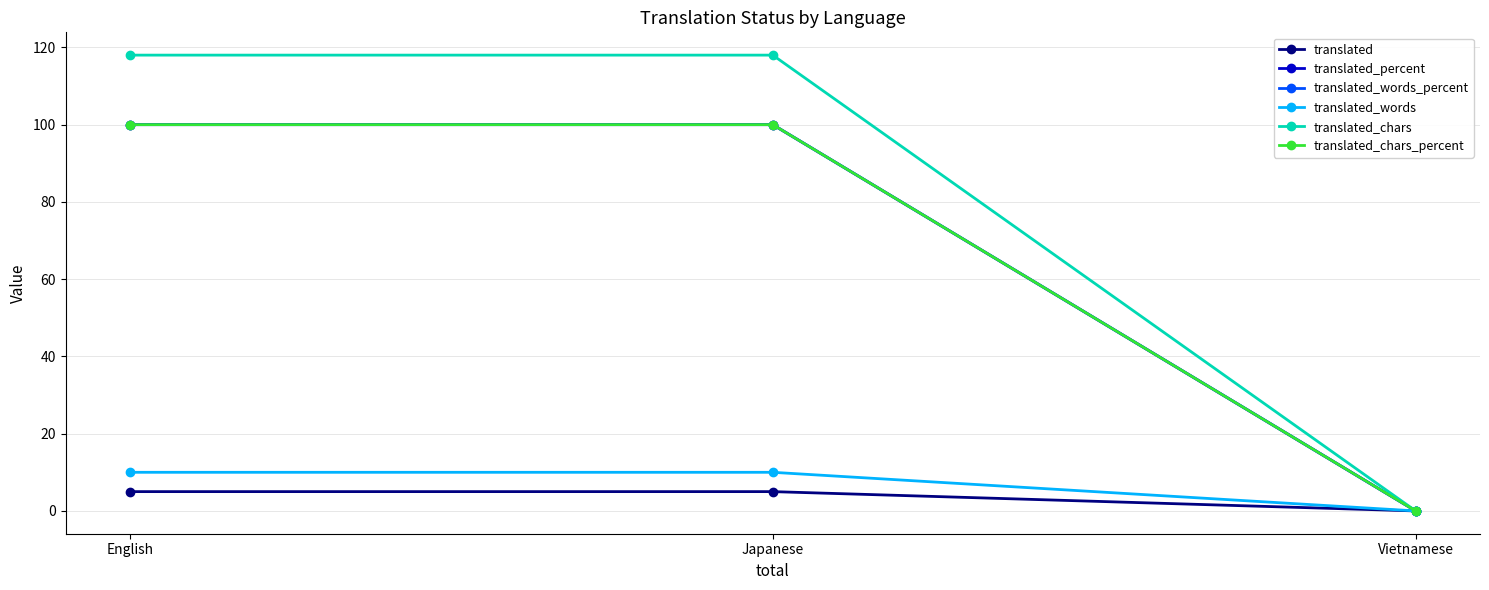

How many lines are shown in the chart?

6